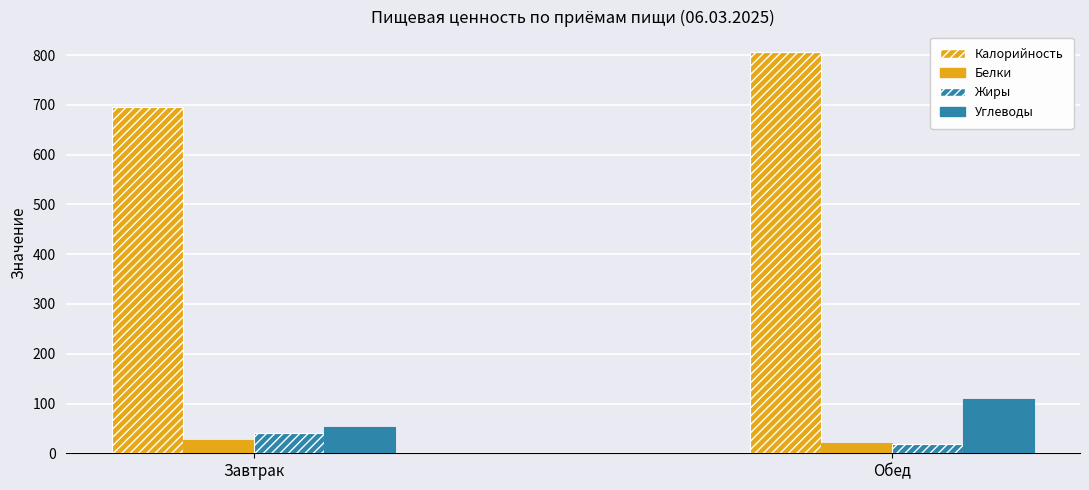

What is the value of the Калорийность bar at the 2nd from the left?

807